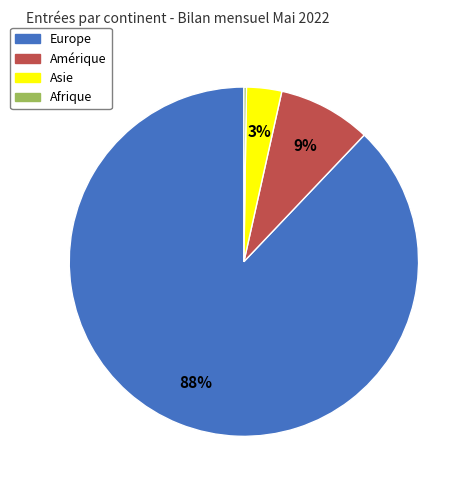

To the nearest percent, what percentage of the pie is Asie?

3%